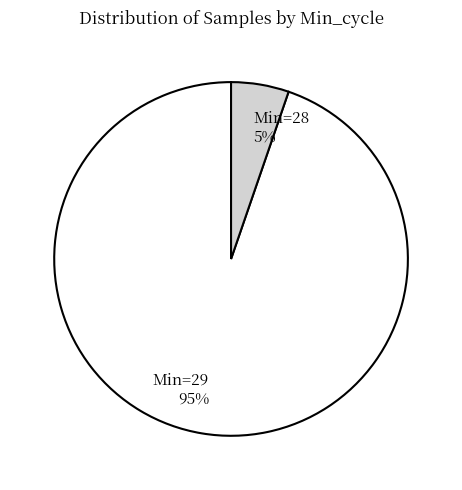

Does any single category account for the majority?

Yes